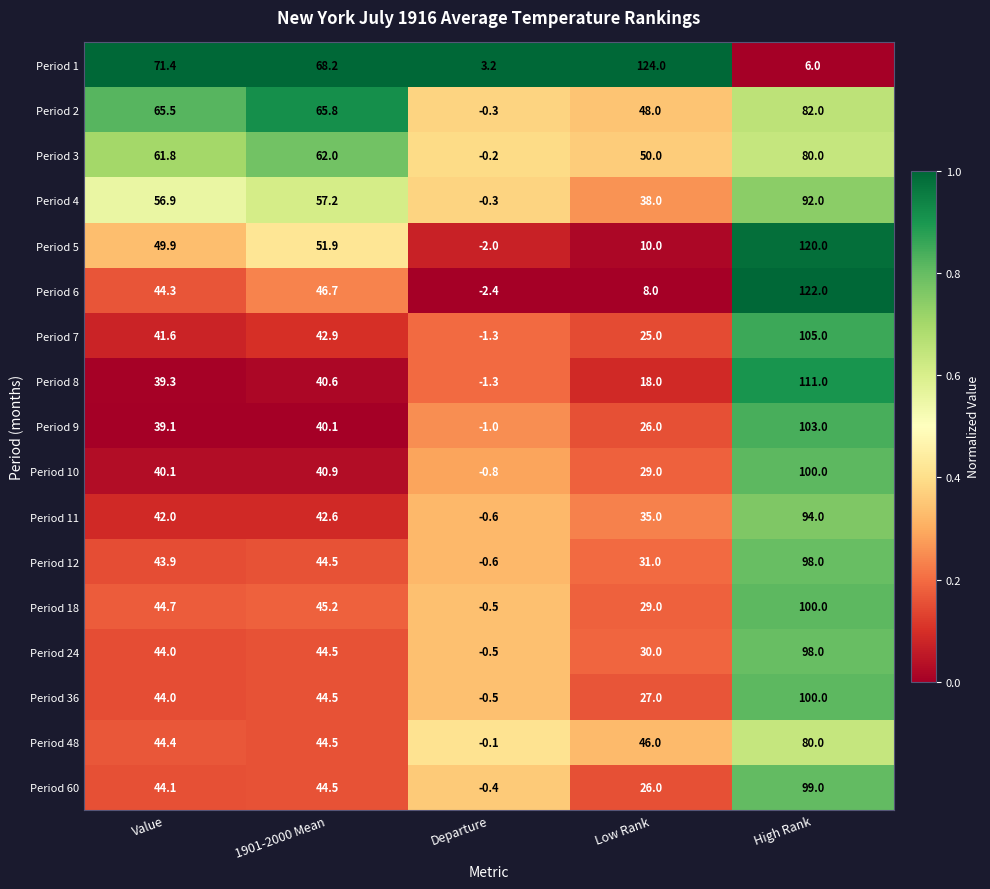

What is the smallest value displayed?

-2.4